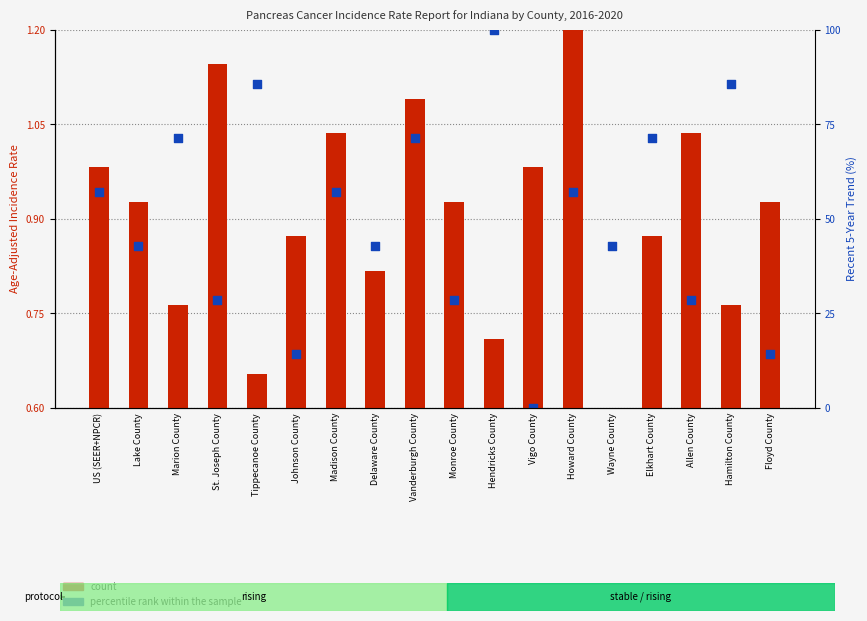

At which category is the sum across all series the highest?

Howard County